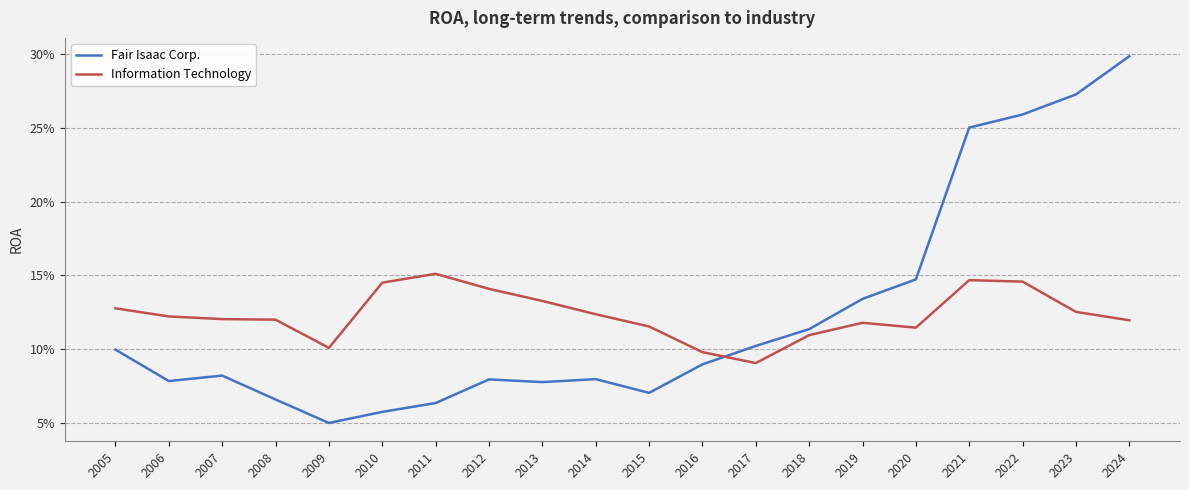

What are all the series names shown in the legend?

Fair Isaac Corp., Information Technology